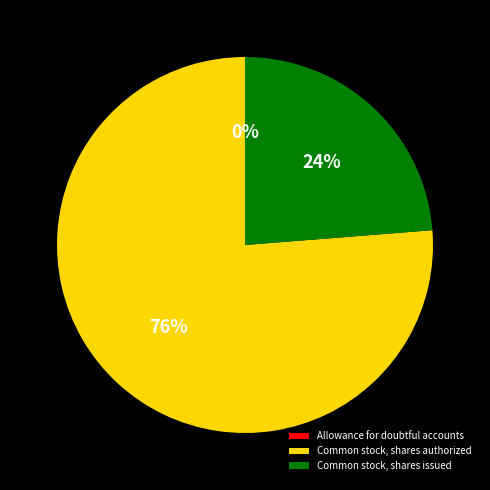

The Common stock, shares issued slice represents 24% of the pie. True or false?

True